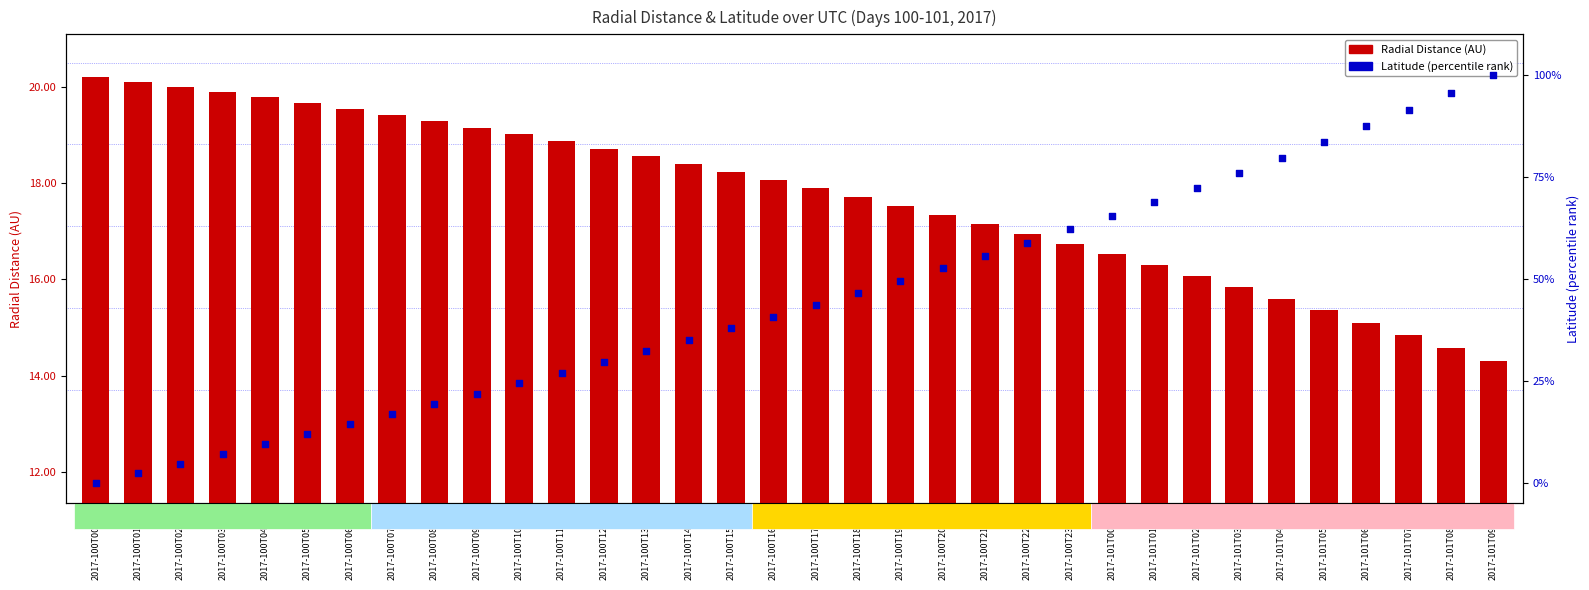

What is the total value across all series at 2017-101T04:30?

95.3